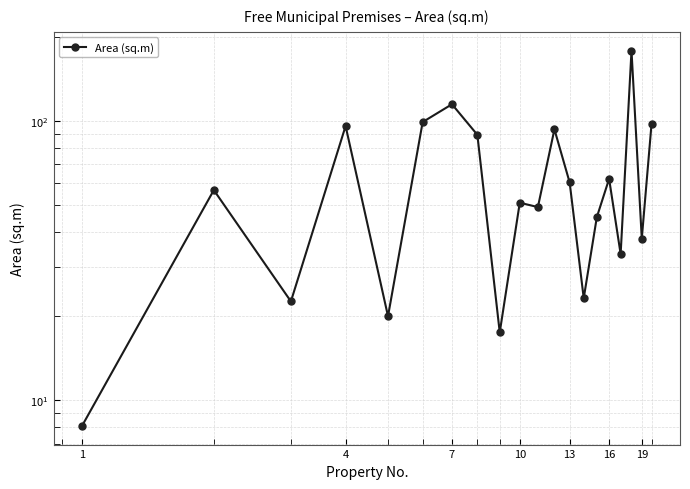

What is the difference between the maximum and minimum values?

170.7